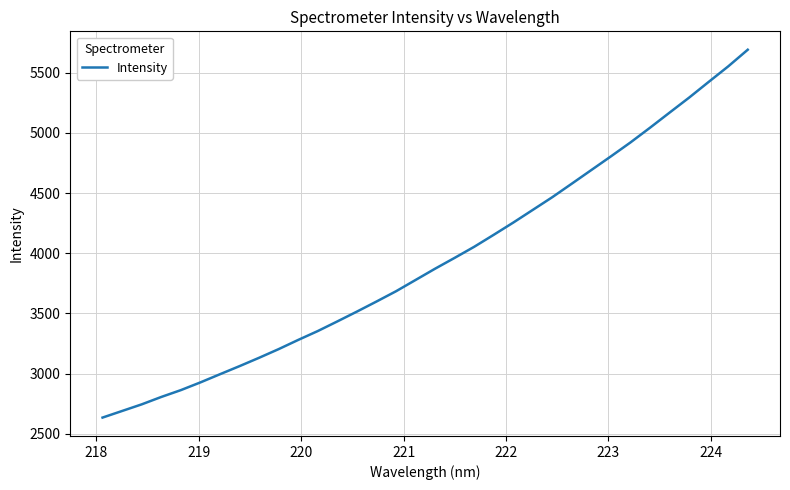

What is the minimum value shown in the chart?

2634.0